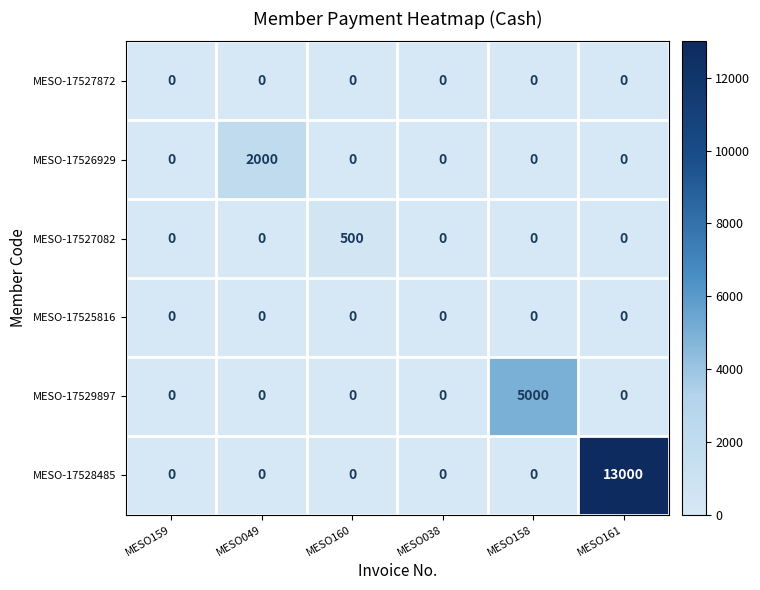

What is the difference between the highest and lowest values at MESO161?

13000